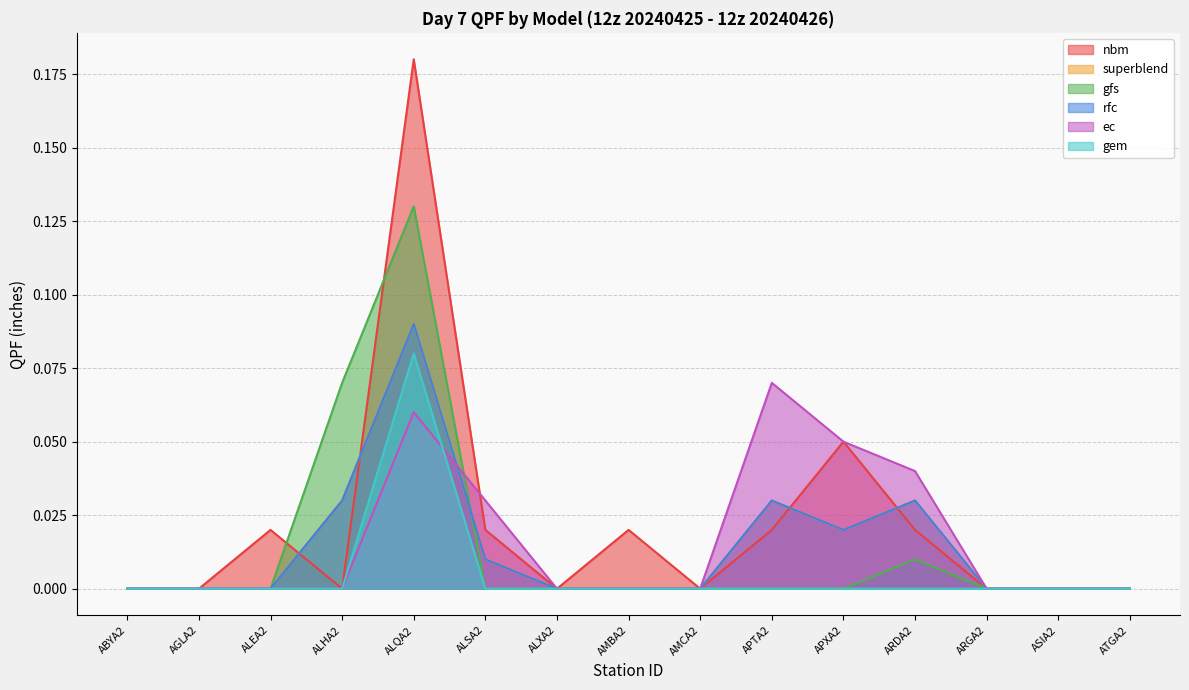

True or false: superblend and gem intersect in this chart.

False